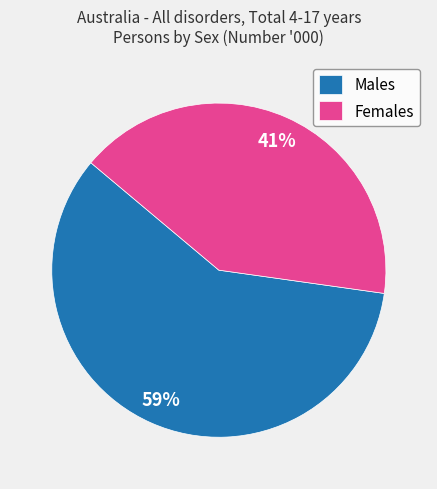

Which slice is the smallest?

Females